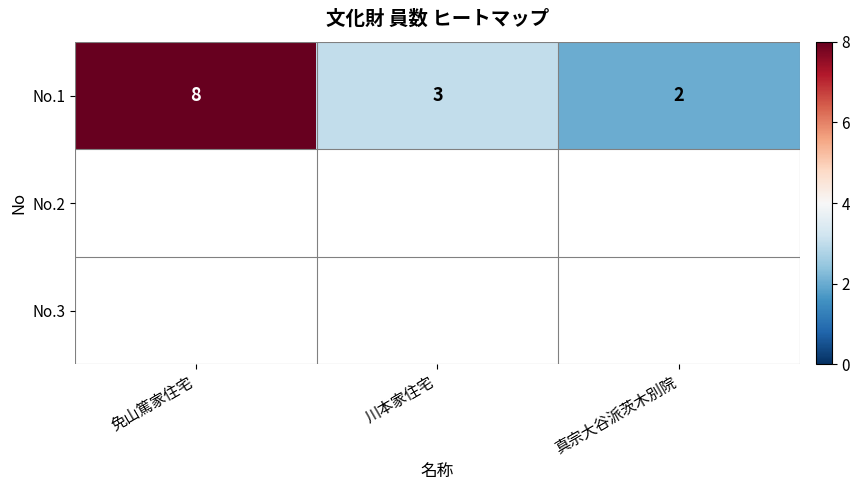

Which has a higher value, 免山篤家住宅 or 川本家住宅?

免山篤家住宅